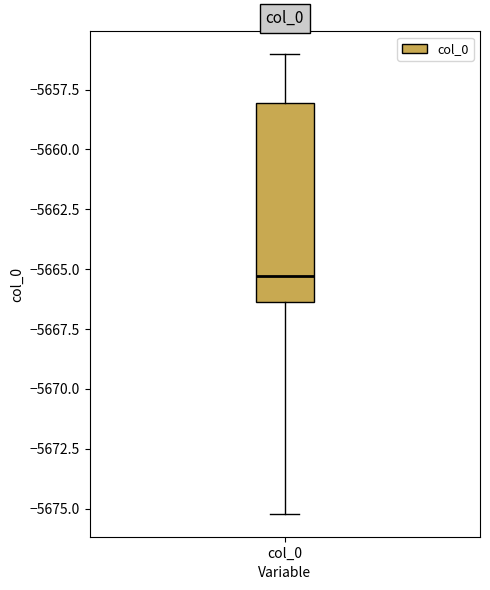

Where does the lower whisker of the box for col_0 end on the y-axis? The values are not printed on the chart, so give them approximately, as read against the axis.

-5675.0